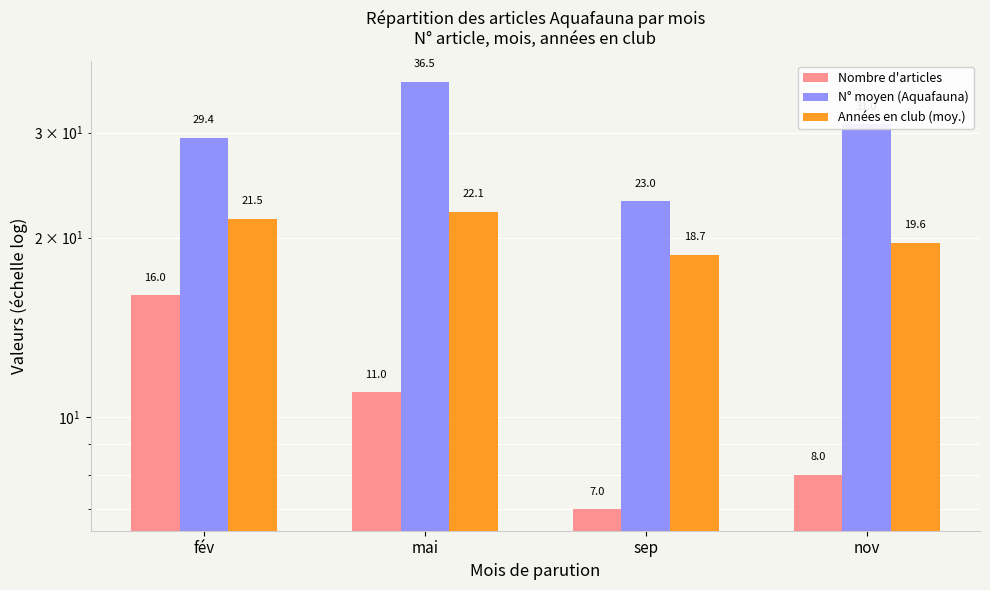

What is the total value across all series at sep?

48.7